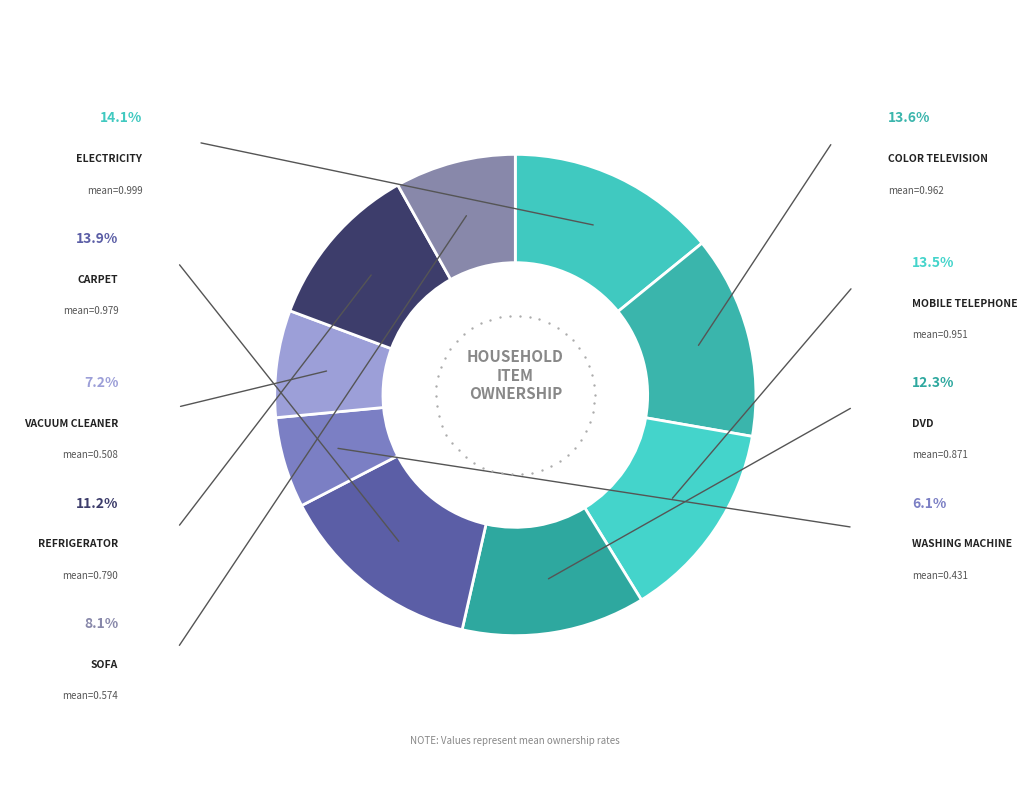

How many slices are in this pie chart?

9